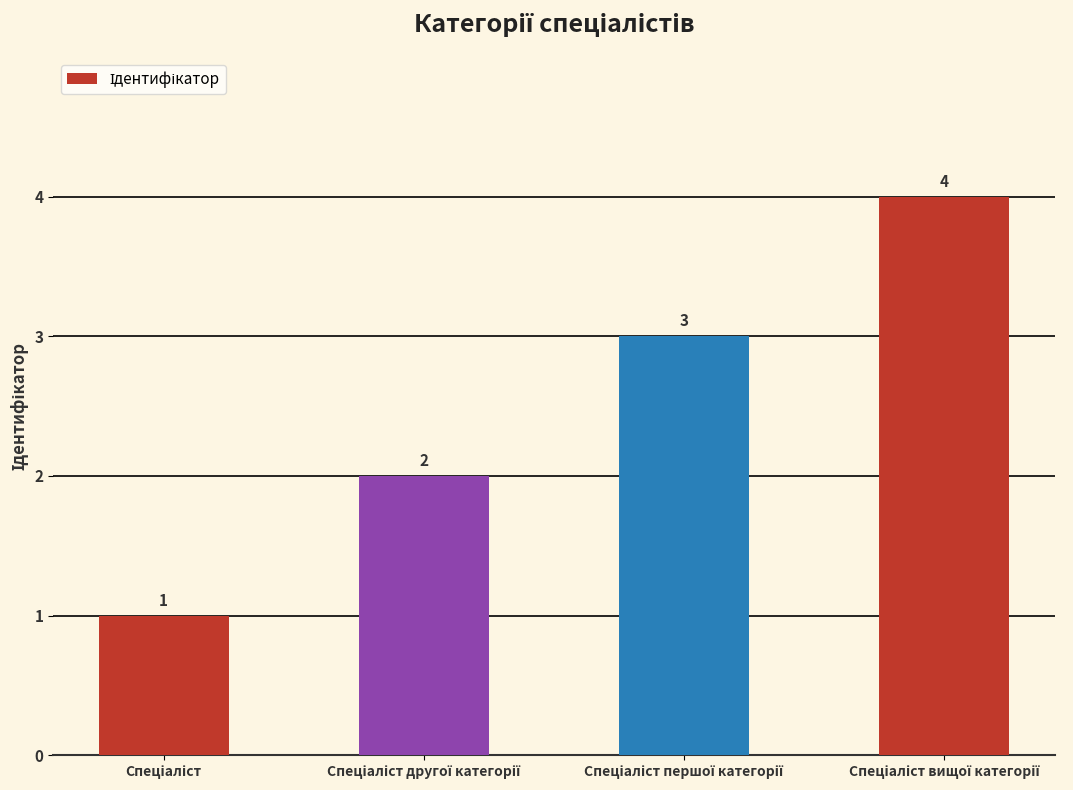

What is the value of the 2nd bar from the left?

2